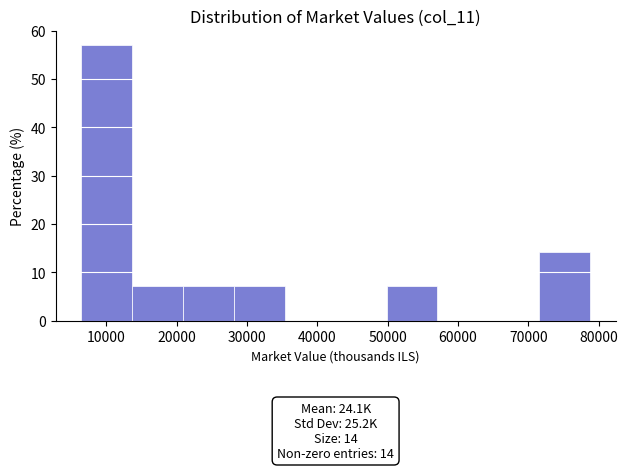

Over which range of the x-axis is the bar tallest?

6000 to 14000